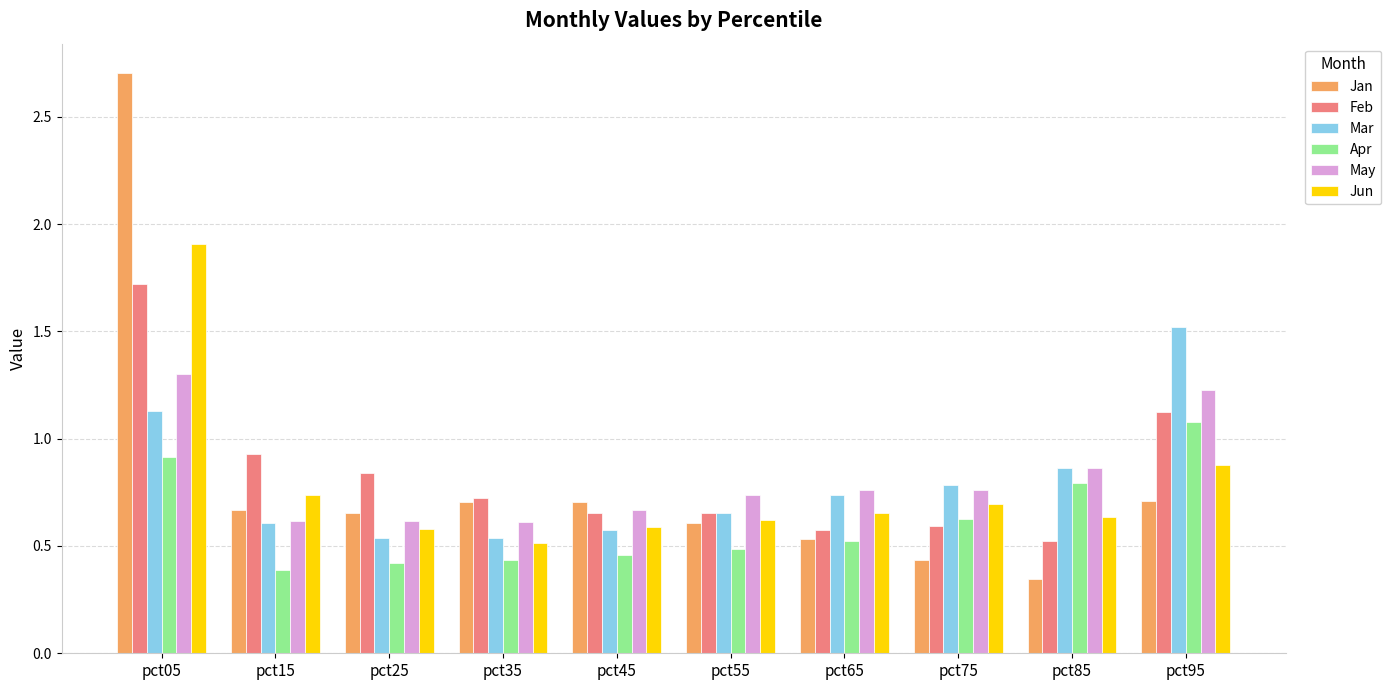

Rank the series at pct95 from lowest to highest value.

Jan, Jun, Apr, Feb, May, Mar